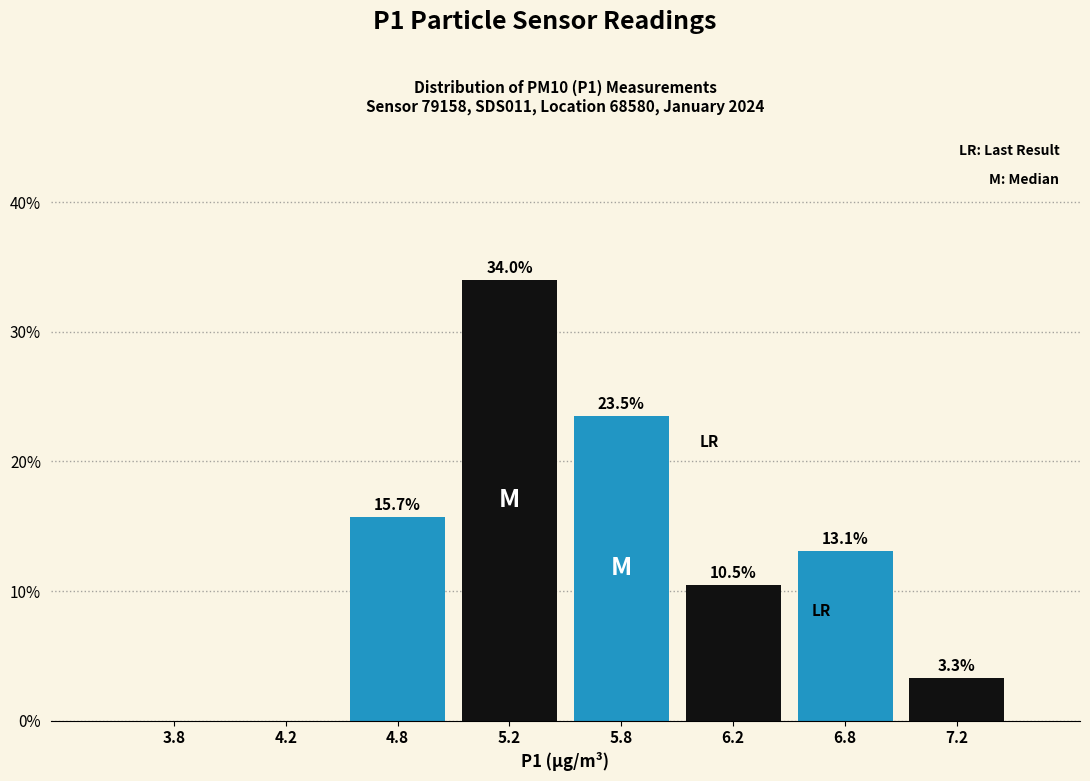

Reading left to right, list all the values displayed in this chart.

3.8=0.0	4.2=0.0	4.8=15.7	5.2=34.0	5.8=23.5	6.2=10.5	6.8=13.1	7.2=3.3